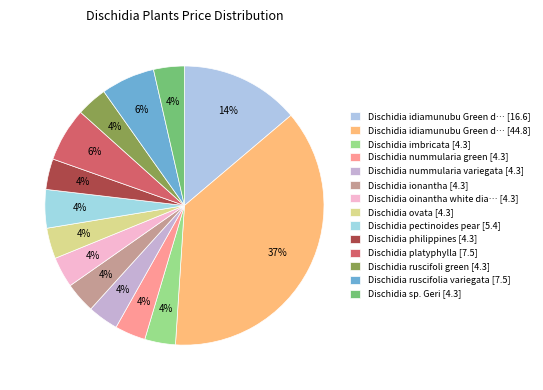

To the nearest percent, what is the difference between the largest and smallest slice percentages?

34%